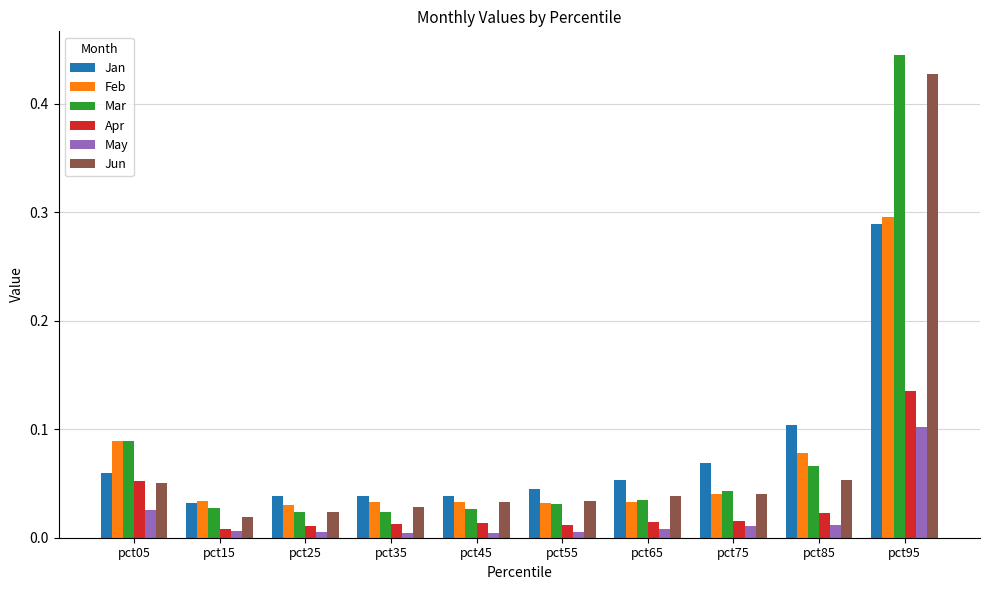

The value of Jan at pct75 is 0.1. True or false?

True